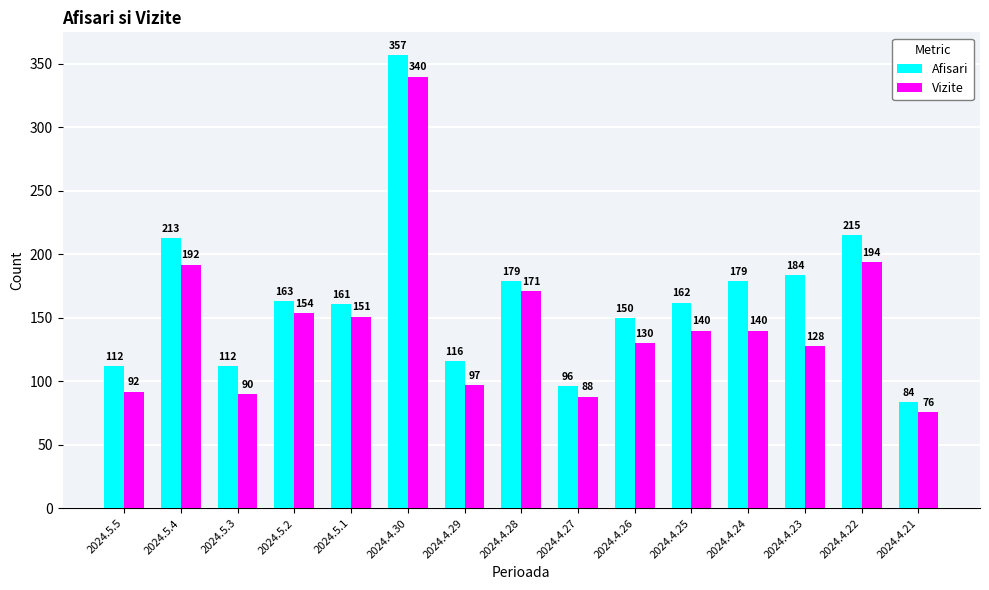

At 2024.4.28, list the series in order from largest to smallest.

Afisari, Vizite